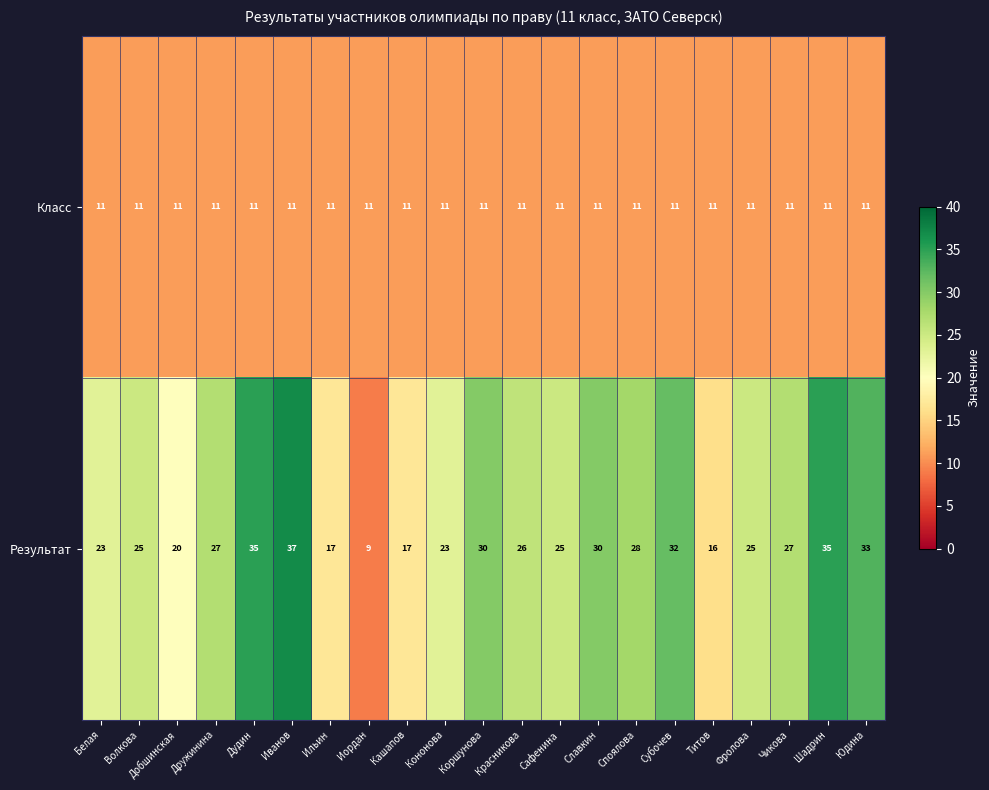

Which series has the largest total across all categories?

Результат